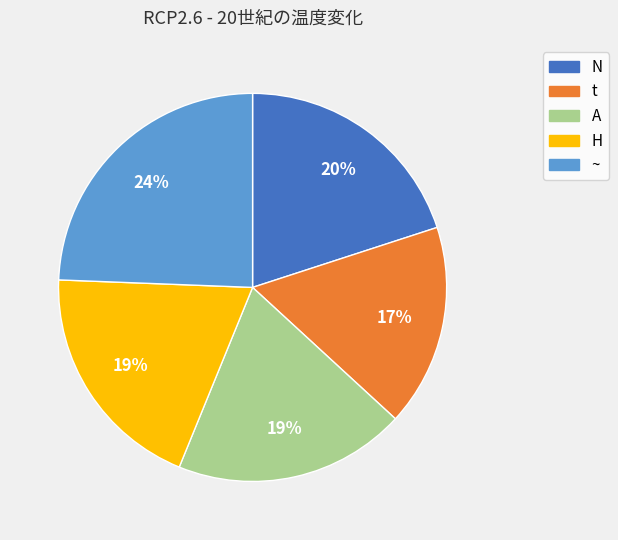

To the nearest percent, what is the average slice percentage?

20%